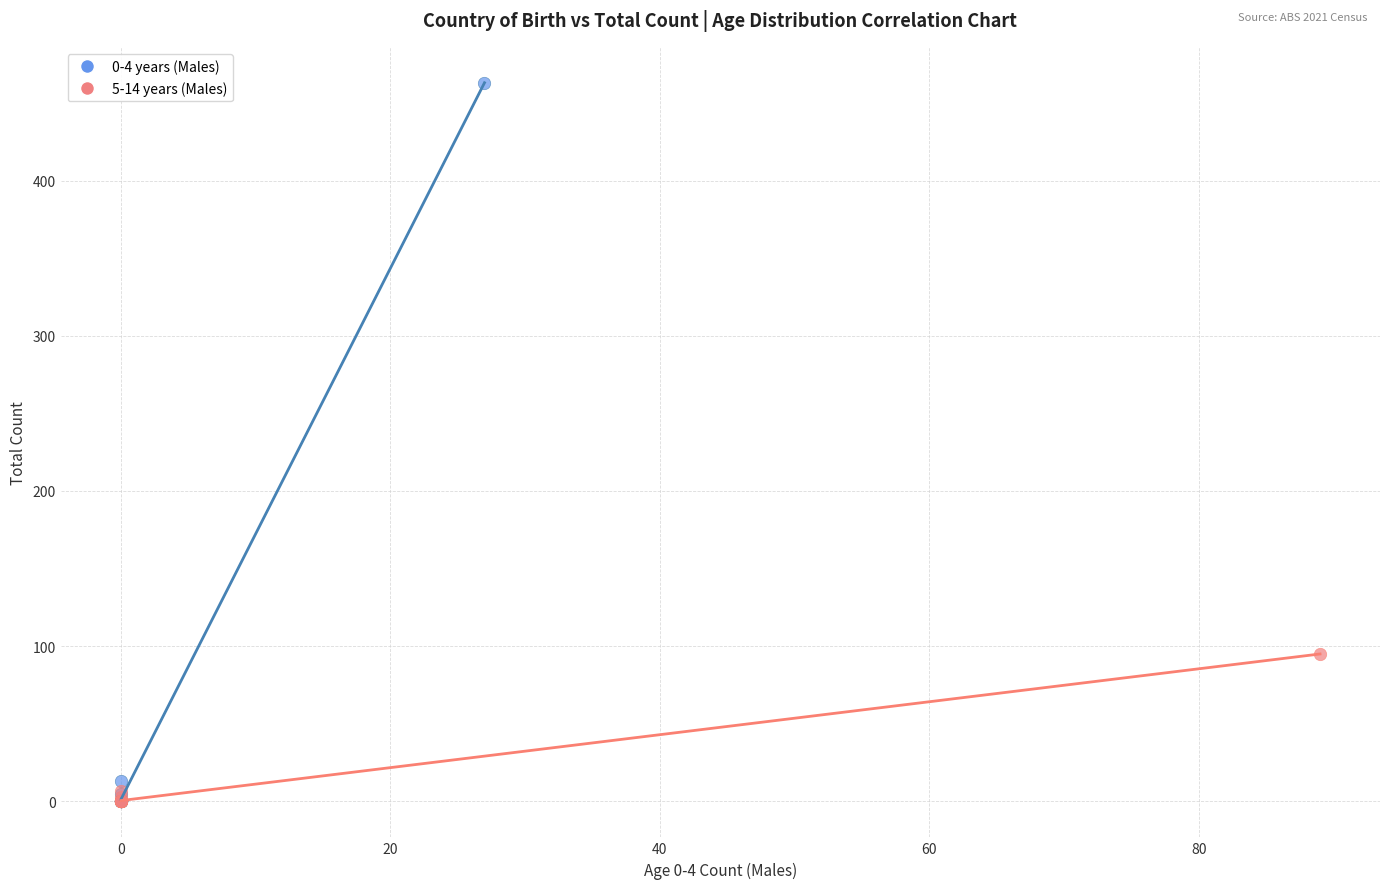

Which series has the largest Y range (max minus min)?

0-4 years (Males)